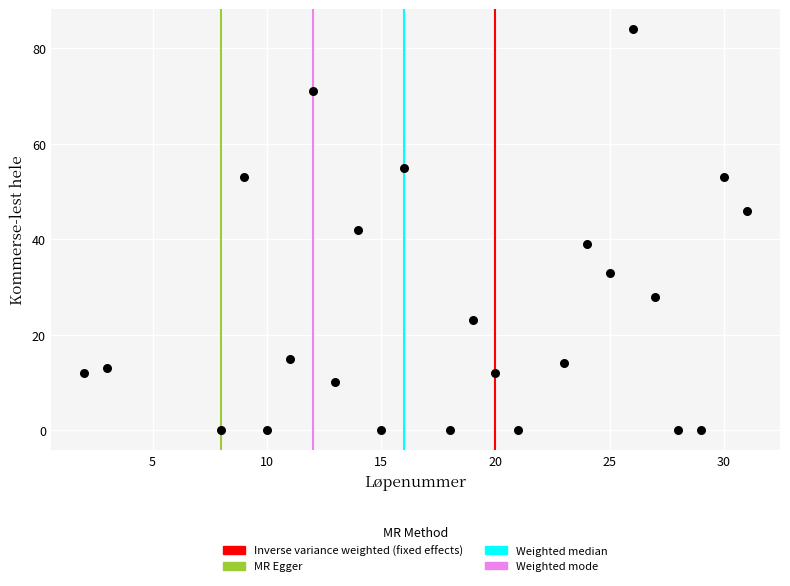

What is the range of X values (max minus min)?

29